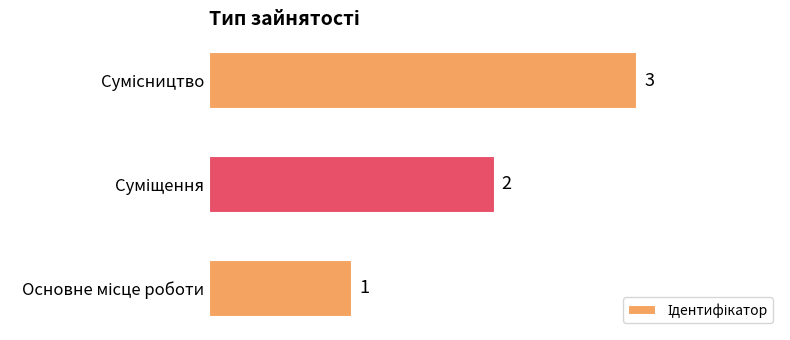

What is the greatest value displayed?

3